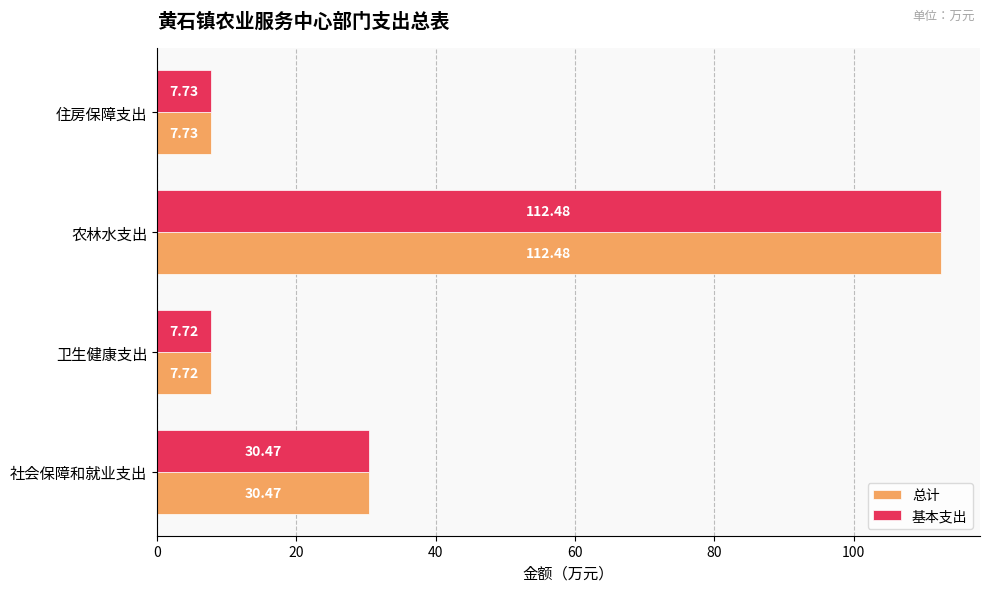

Which label corresponds to the largest value in the chart?

农林水支出